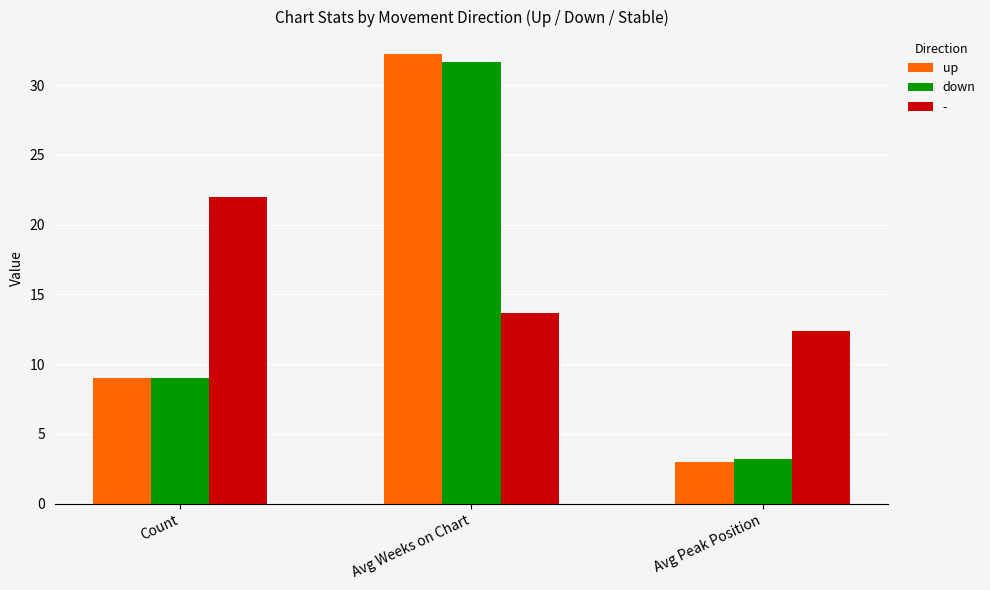

What is the sum of the down values at Avg Weeks on Chart and Avg Peak Position?

34.9